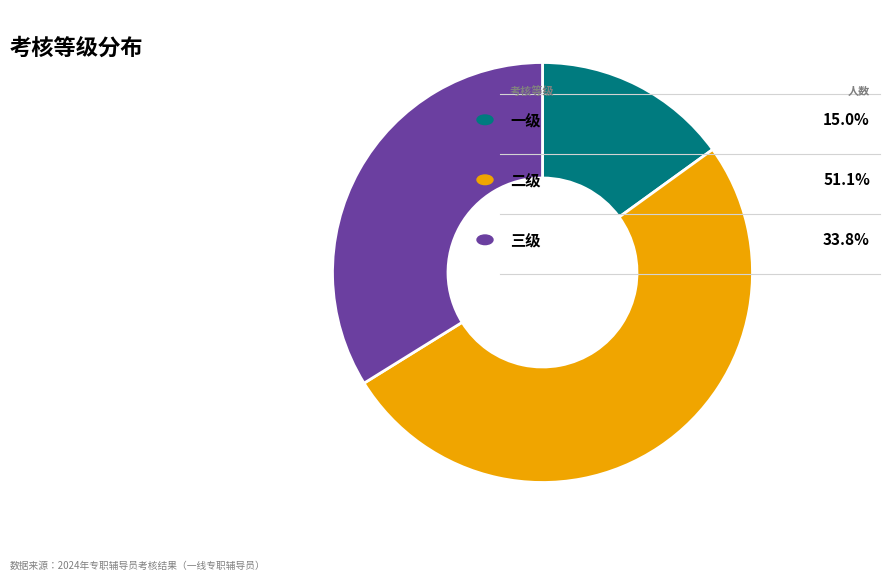

Does any single category account for the majority?

Yes